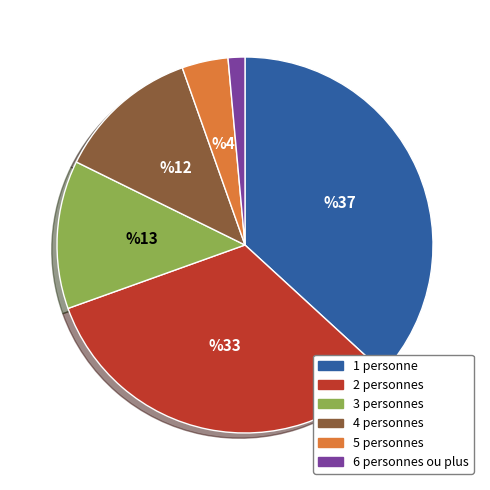

Approximately how many times larger is the value at 4 personnes compared to 6 personnes ou plus?

8.5